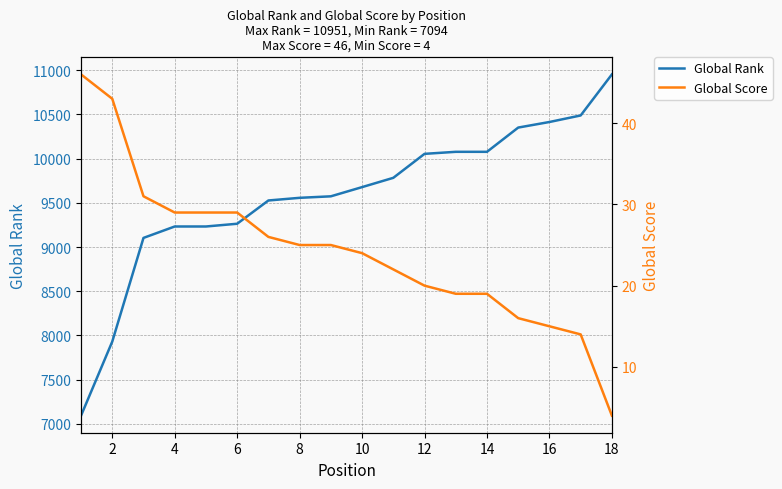

What is the lowest value of the Global Rank series?

7094